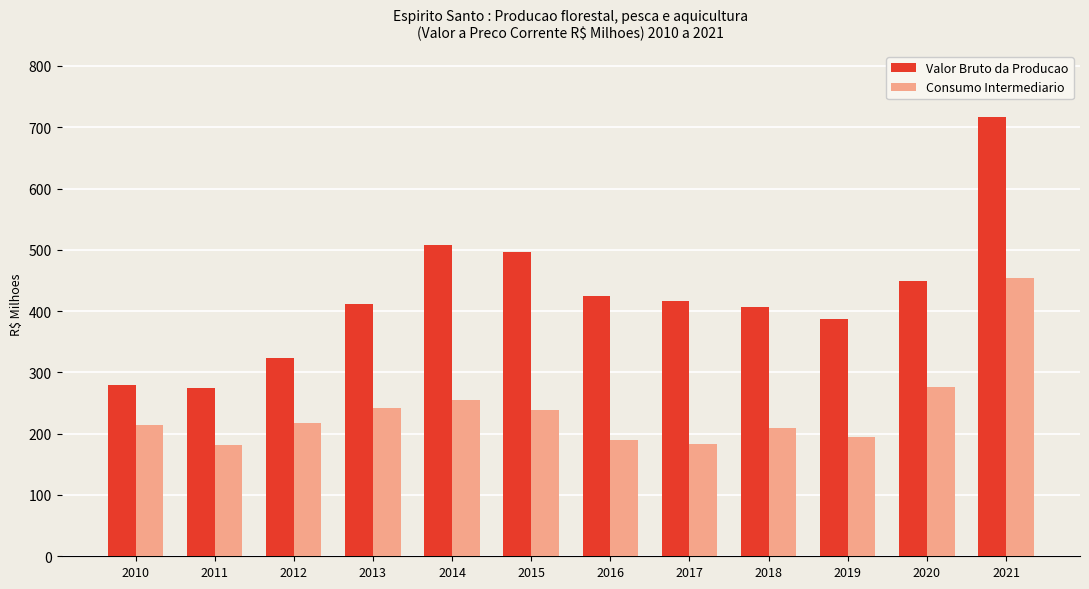

The Consumo Intermediario series shows 80.7 at 2017. True or false?

False